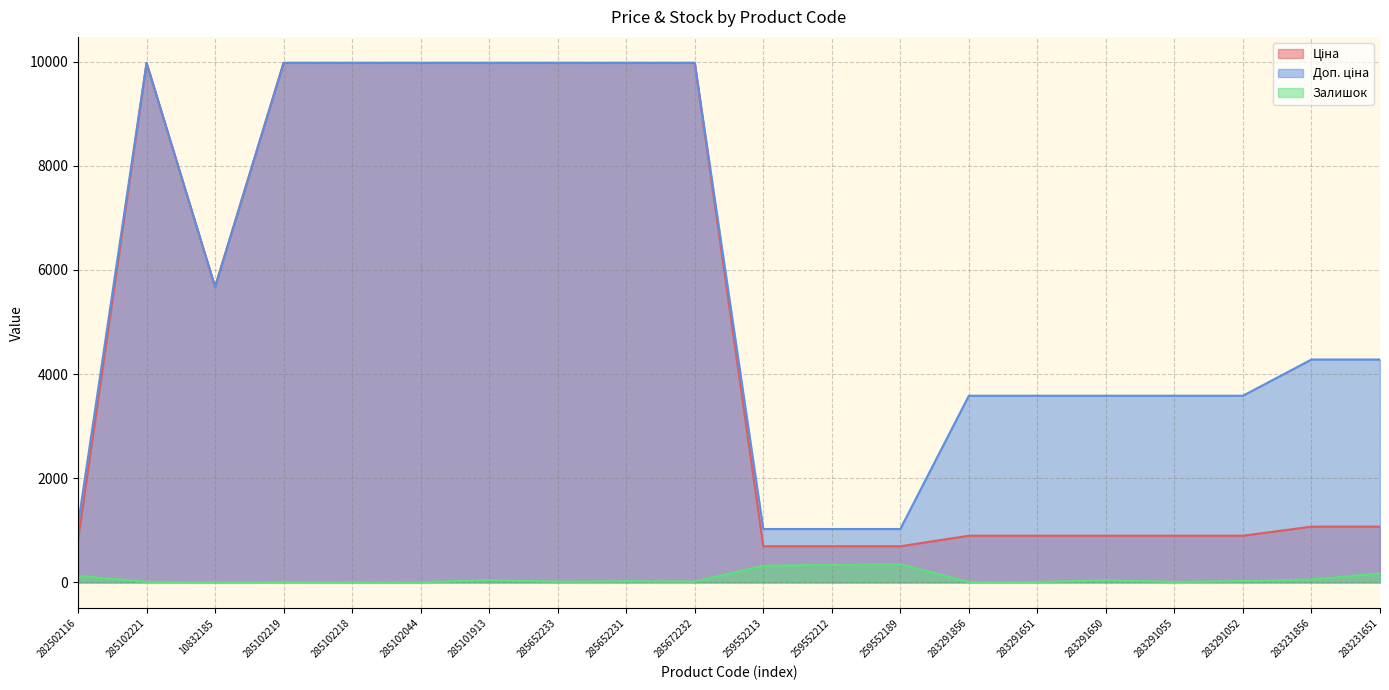

List the series in order of their overall mean, highest first.

Доп. ціна, Ціна, Залишок